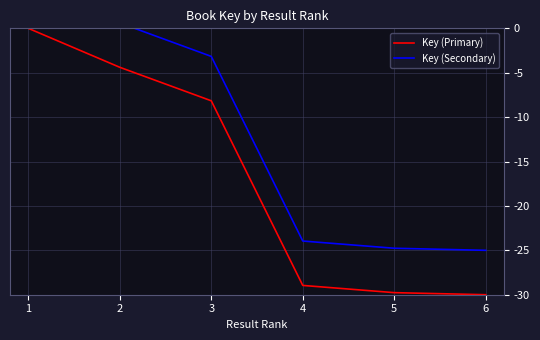

At which category is the sum across all series the highest?

1